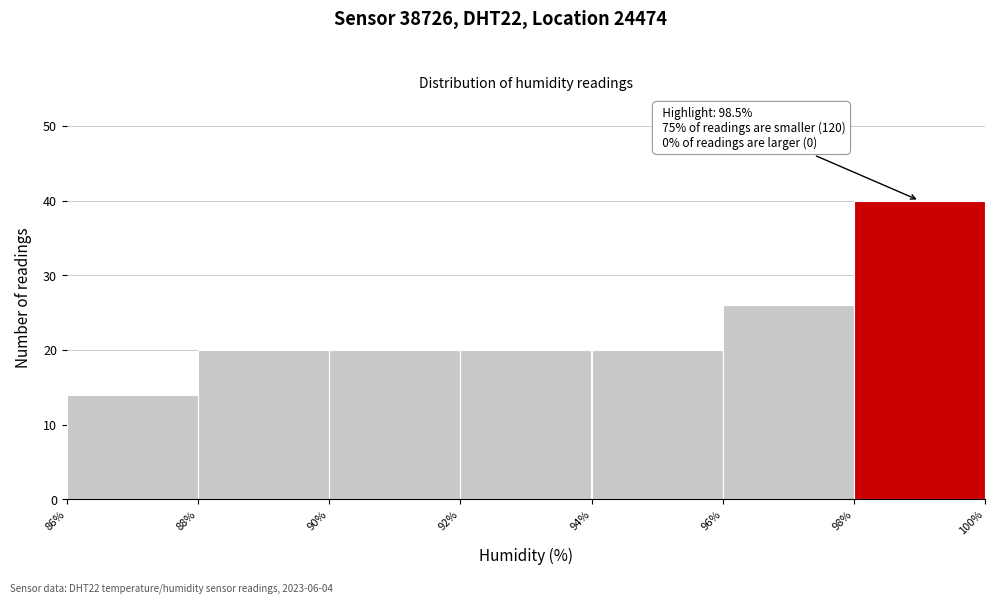

Which range on the x-axis has the tallest bar?

98% to 100%